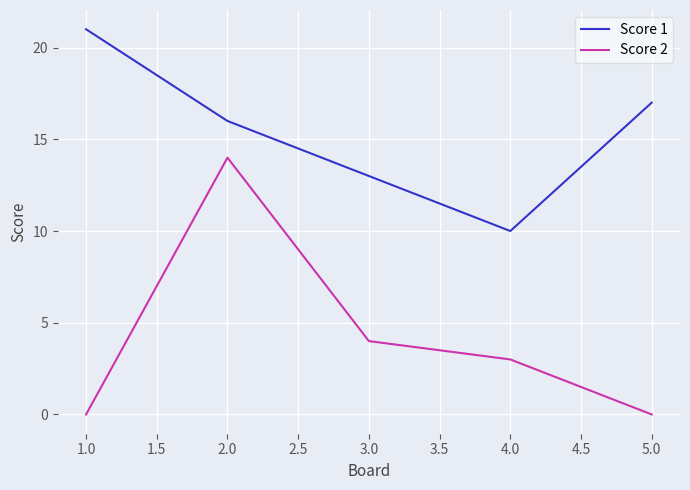

What is the average value of the Score 1 series?

15